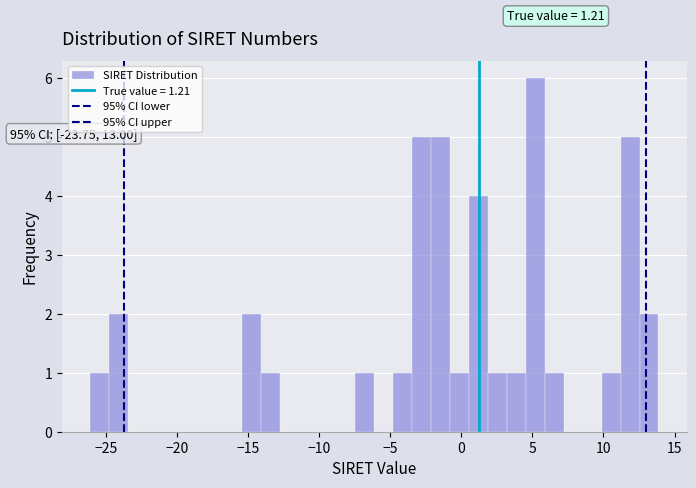

Read against the x-axis, roughly where is the centre of the tallest bar?

5.0